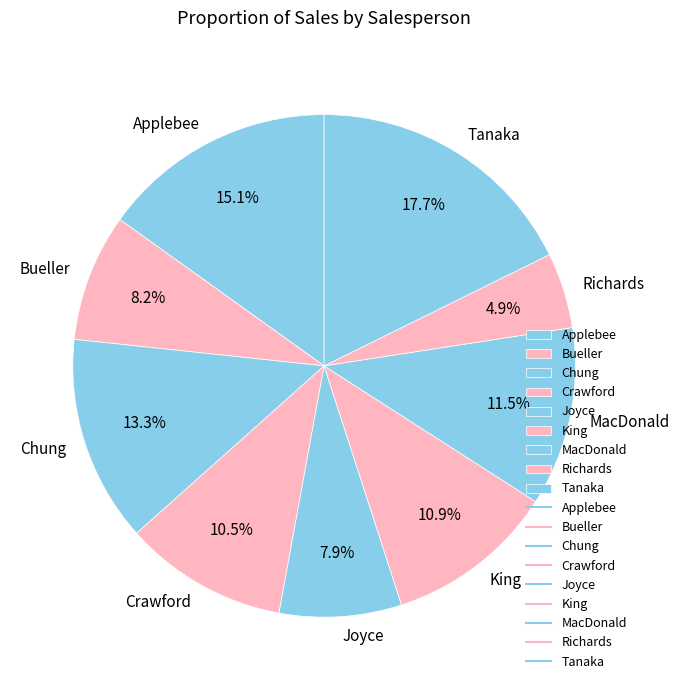

What is the largest slice in the pie chart?

Tanaka